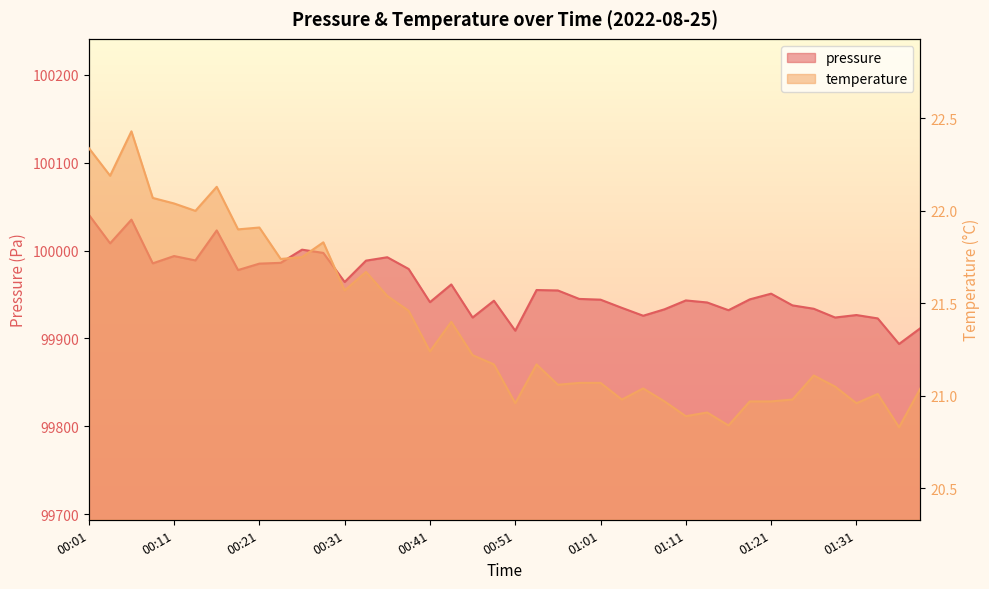

List the series in order of their overall mean, lowest first.

temperature, pressure